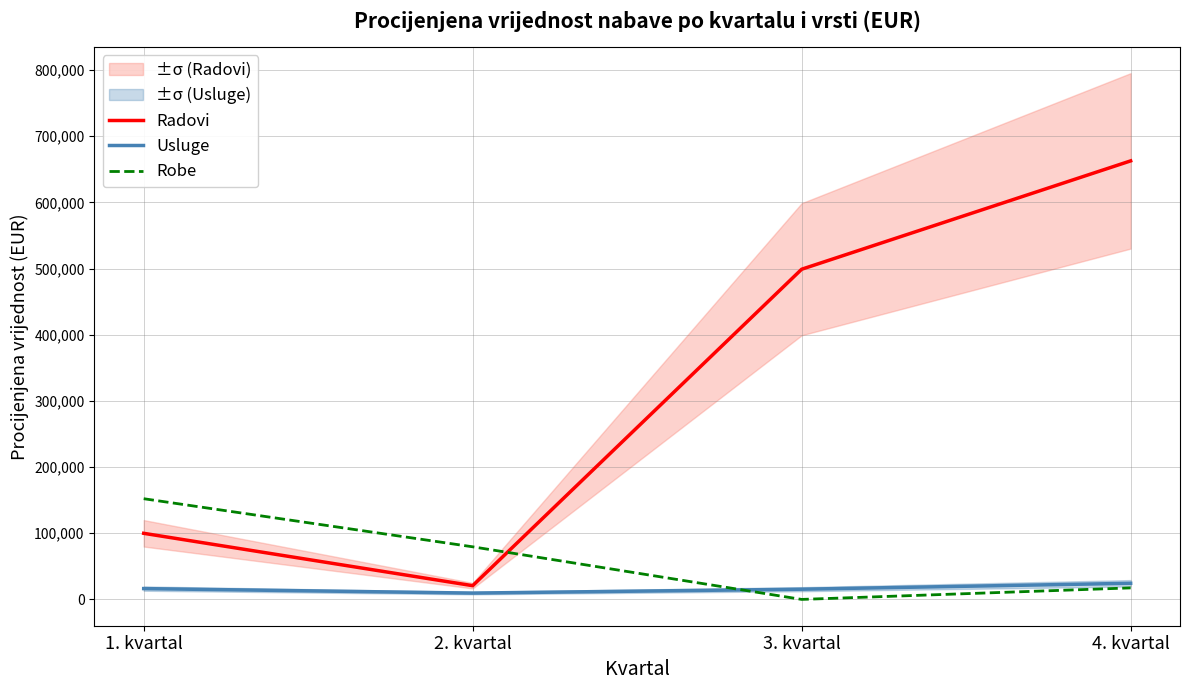

What is the label of the 1st point from the right?

4. kvartal